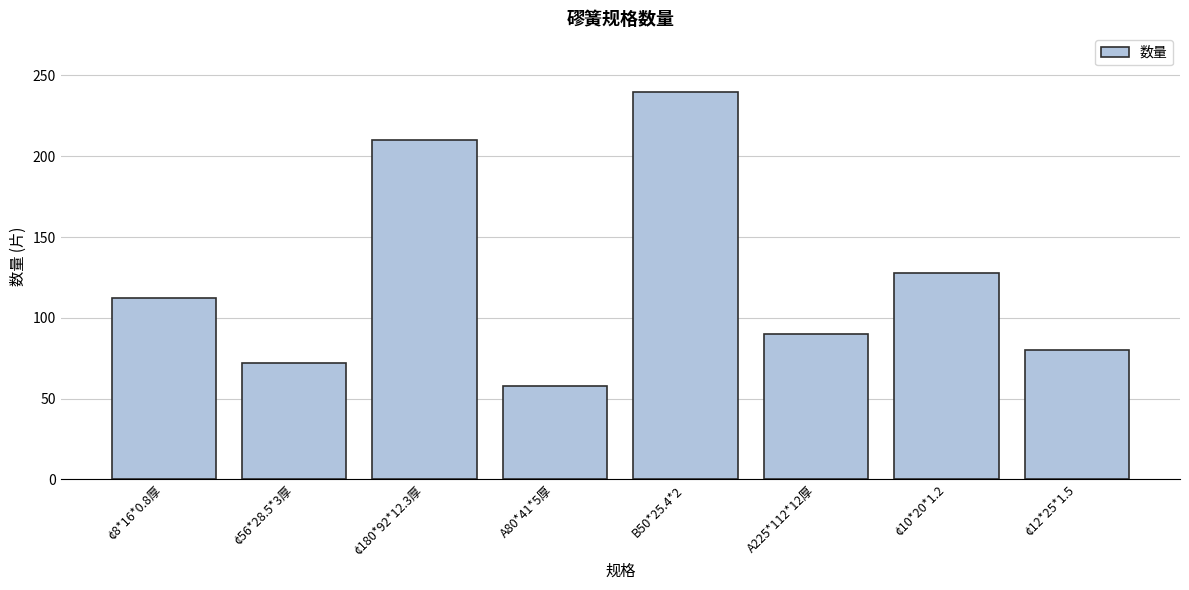

Are the bars grouped side by side (vs. stacked)?

No